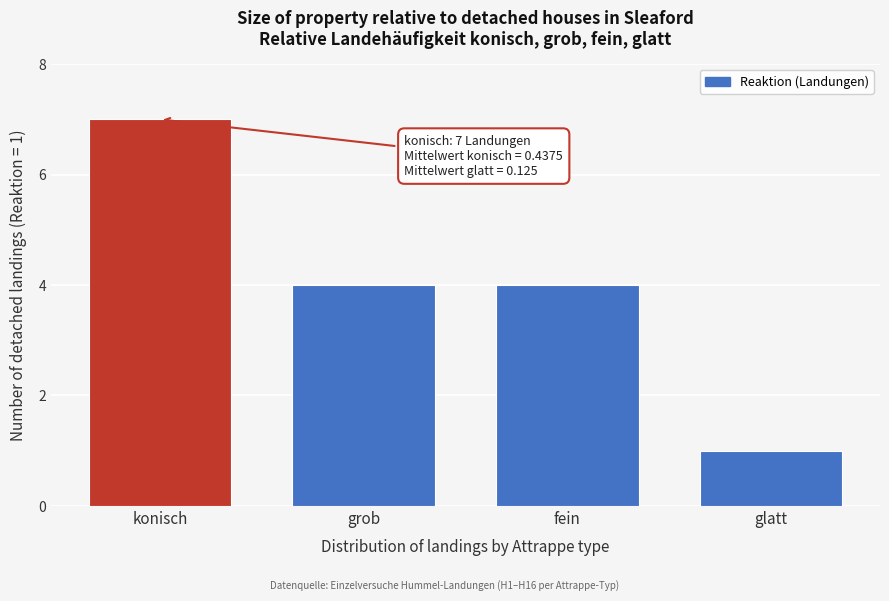

Reading left to right, extract all data points from this chart.

konisch=7	grob=4	fein=4	glatt=1